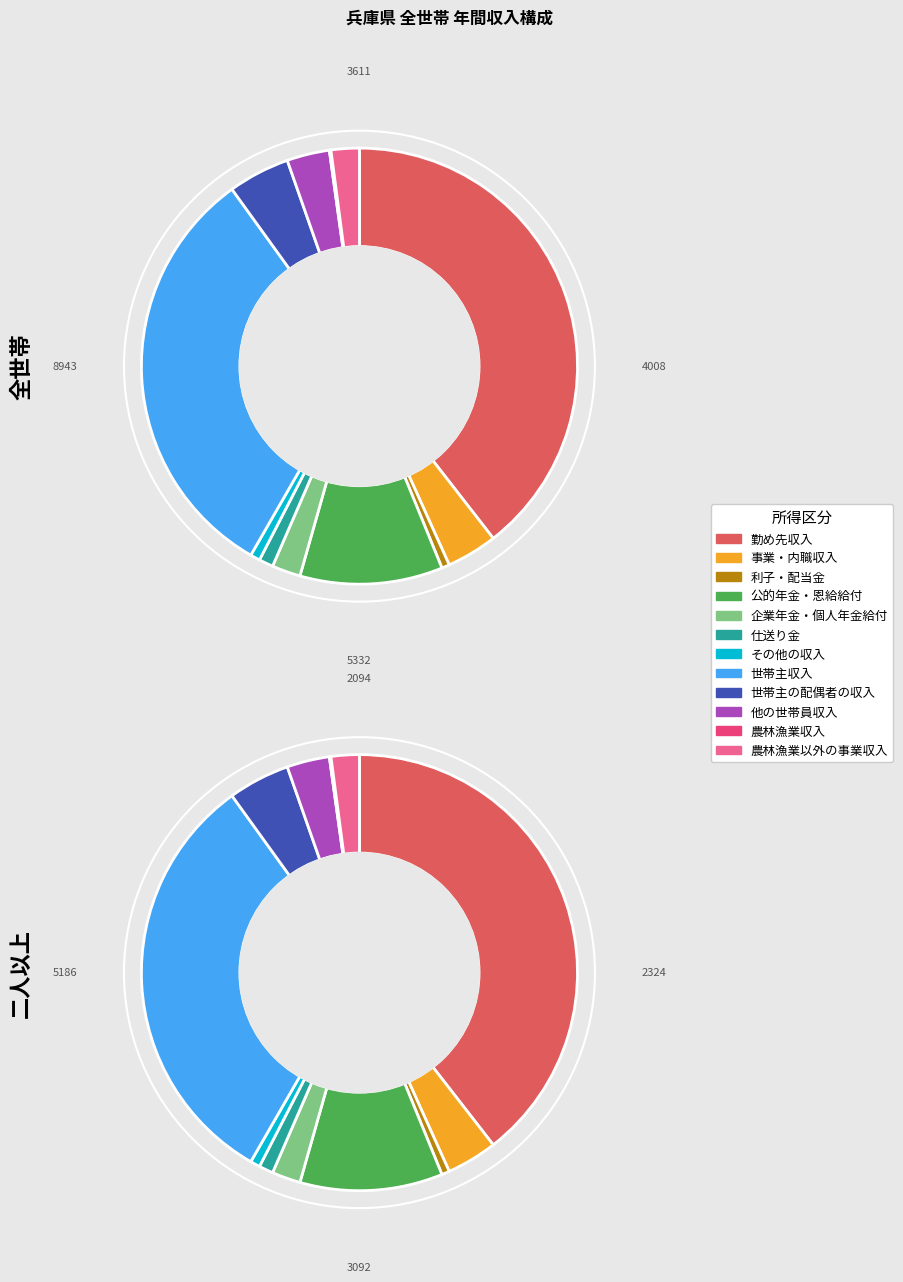

What is the total percentage of 農林漁業収入 and 農林漁業以外の事業収入?

2.2%